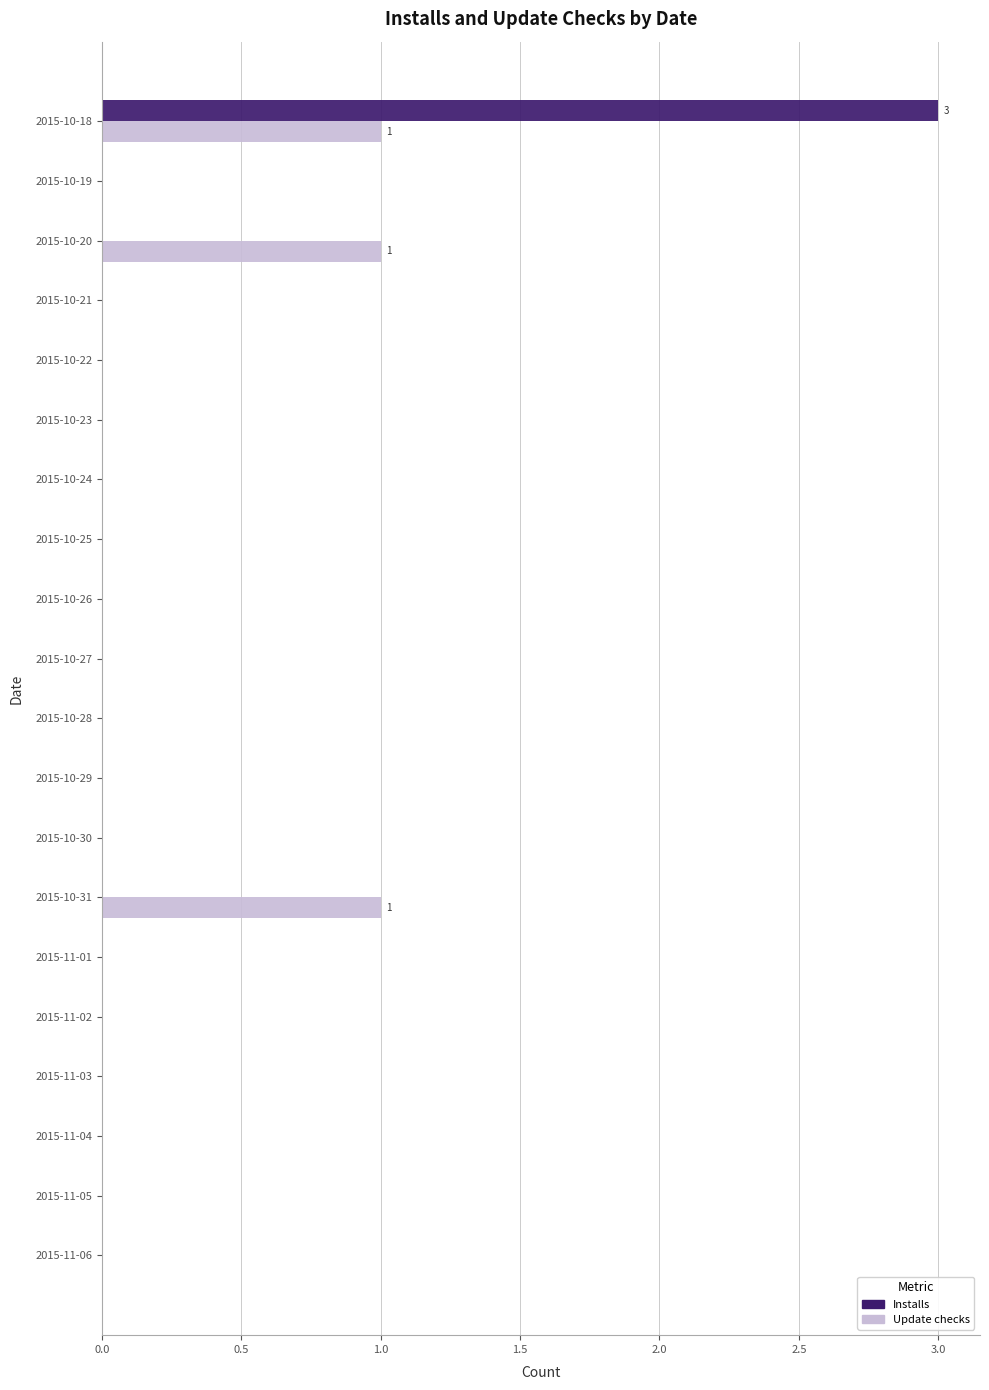

What is the sum of all Update checks values?

3